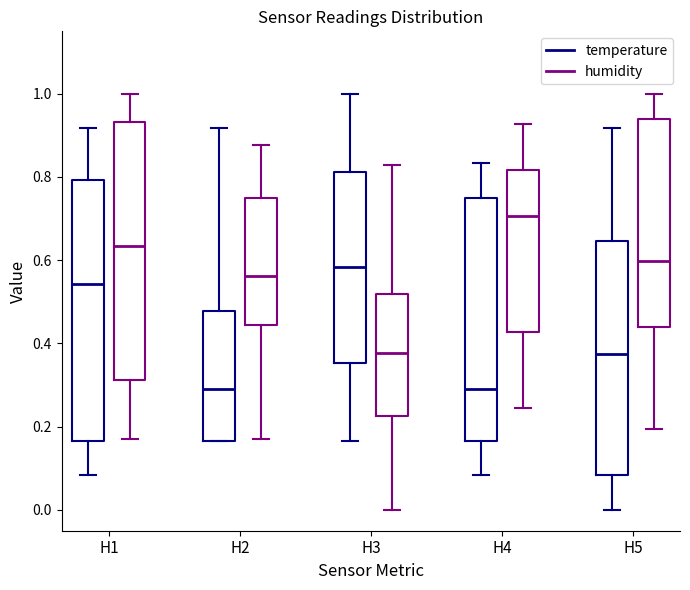

Reading left to right, transcribe this box plot: for each box, give where its median line is, the range the box spans, and where its two whiskers end, as read against the y-axis. The values are not printed on the chart, so give them approximately, as read against the axis.

H1 (temperature): median 0.54, box 0.16 to 0.80, whiskers 0.08 to 0.92
H1 (humidity): median 0.64, box 0.32 to 0.94, whiskers 0.18 to 1.00
H2 (temperature): median 0.30, box 0.16 to 0.48, whiskers 0.16 to 0.92
H2 (humidity): median 0.56, box 0.44 to 0.76, whiskers 0.18 to 0.88
H3 (temperature): median 0.58, box 0.36 to 0.82, whiskers 0.16 to 1.00
H3 (humidity): median 0.38, box 0.22 to 0.52, whiskers 0.00 to 0.82
H4 (temperature): median 0.30, box 0.16 to 0.76, whiskers 0.08 to 0.84
H4 (humidity): median 0.70, box 0.42 to 0.82, whiskers 0.24 to 0.92
H5 (temperature): median 0.38, box 0.08 to 0.64, whiskers 0.00 to 0.92
H5 (humidity): median 0.60, box 0.44 to 0.94, whiskers 0.20 to 1.00